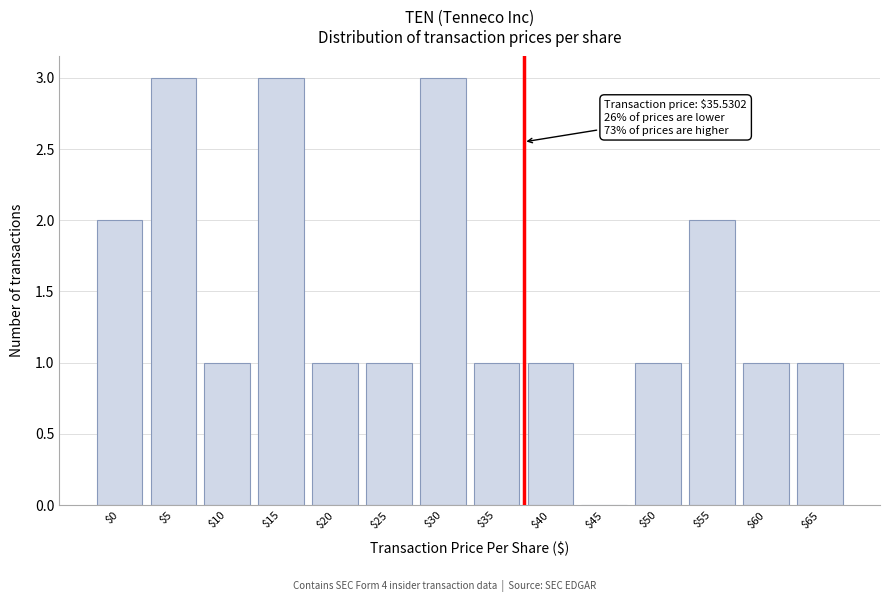

What is the maximum value shown in the chart?

3